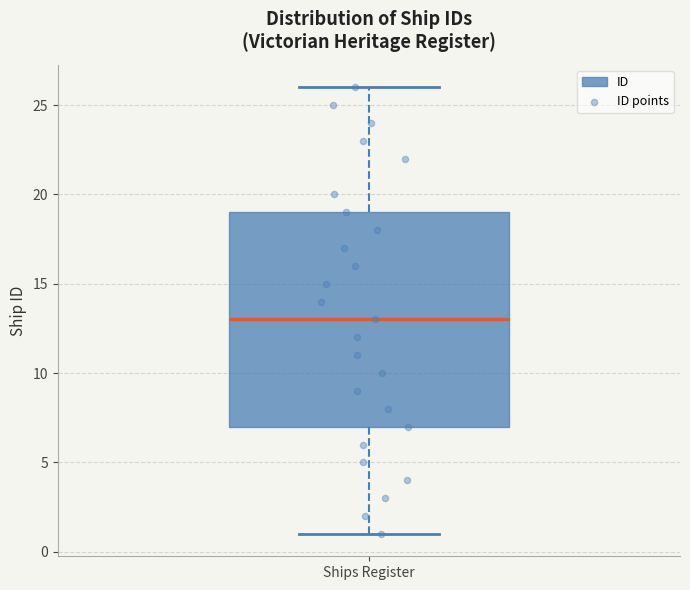

Where is the upper edge of the box for Ships Register on the y-axis? The values are not printed on the chart, so give them approximately, as read against the axis.

19